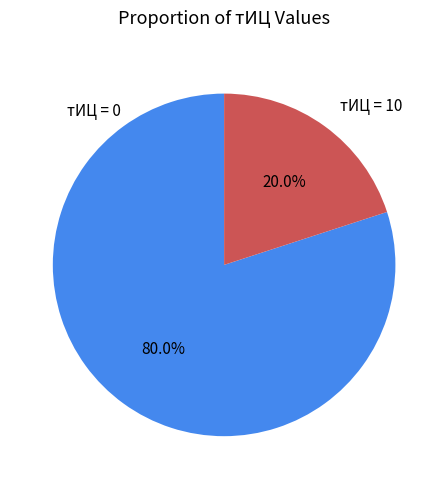

Combined, what portion of the pie is тИЦ = 10 and тИЦ = 0?

100.0%